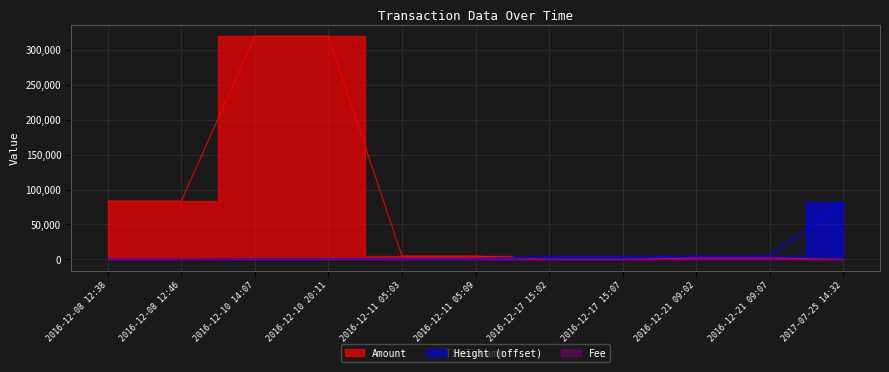

True or false: Amount and Height intersect in this chart.

True